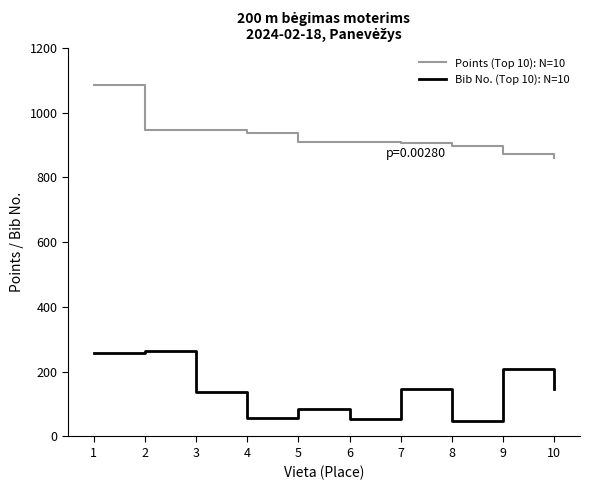

Does the chart have visible grid lines?

No